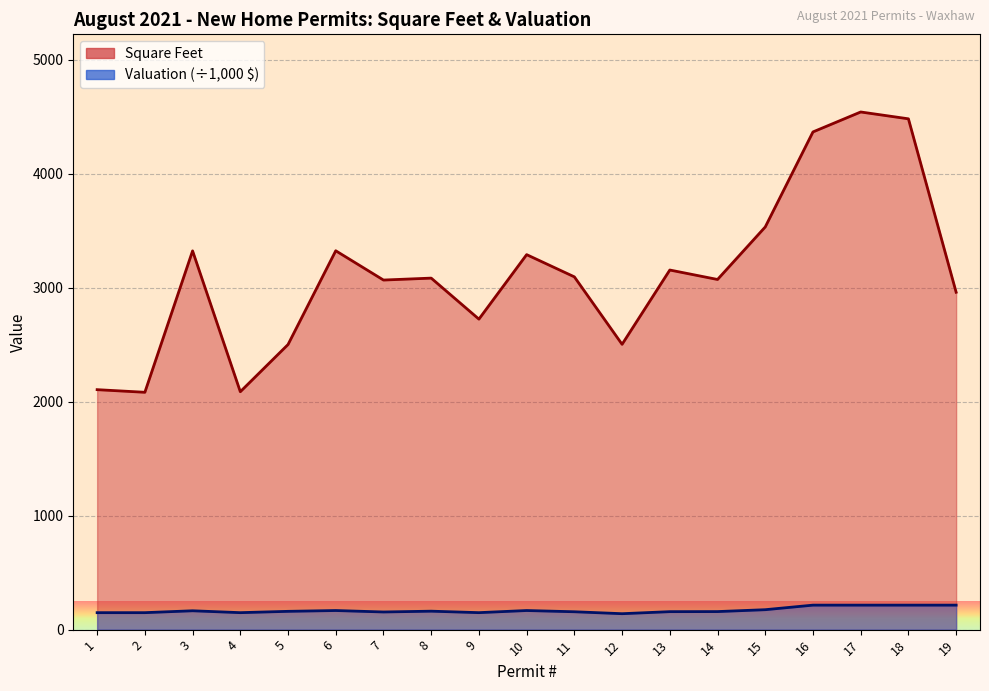

Rank the categories by Square Feet value from highest to lowest.

17, 18, 16, 15, 6, 3, 10, 13, 11, 8, 14, 7, 19, 9, 12, 5, 1, 4, 2